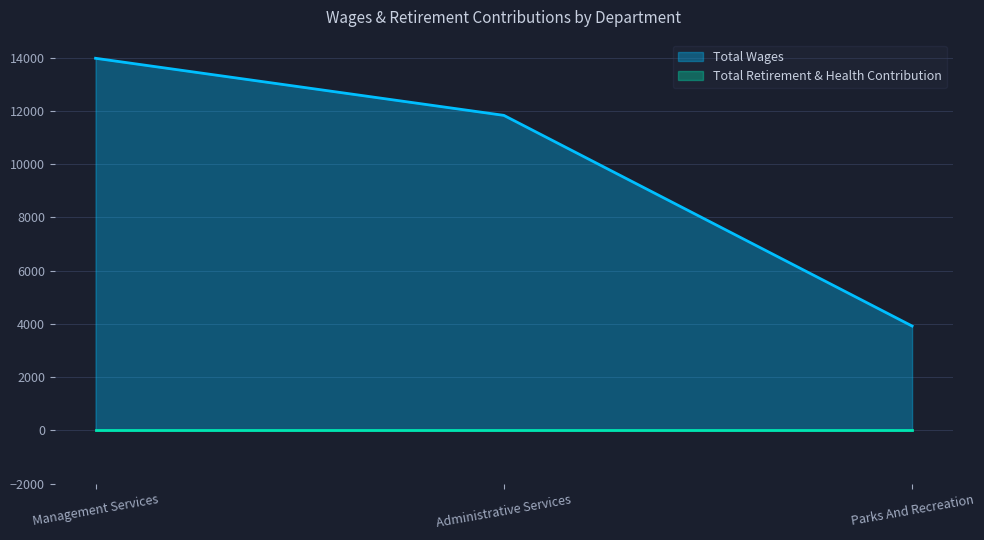

What is the change in value from Administrative Services to Parks And Recreation?

-7910